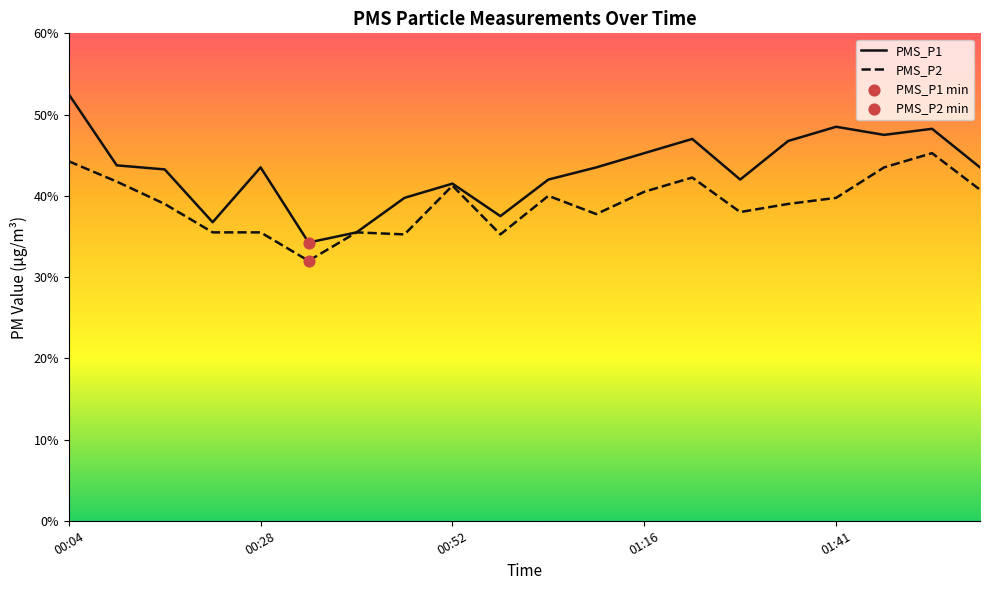

Which series has the largest total across all categories?

PMS_P1